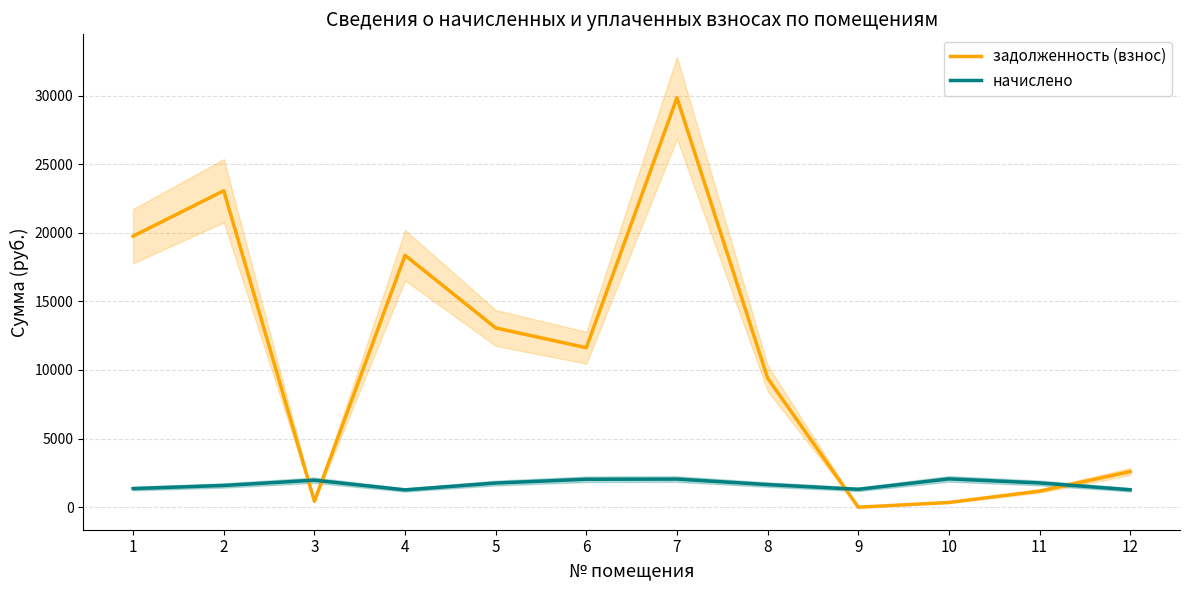

What is the difference between the highest and lowest values at 9?

1303.6